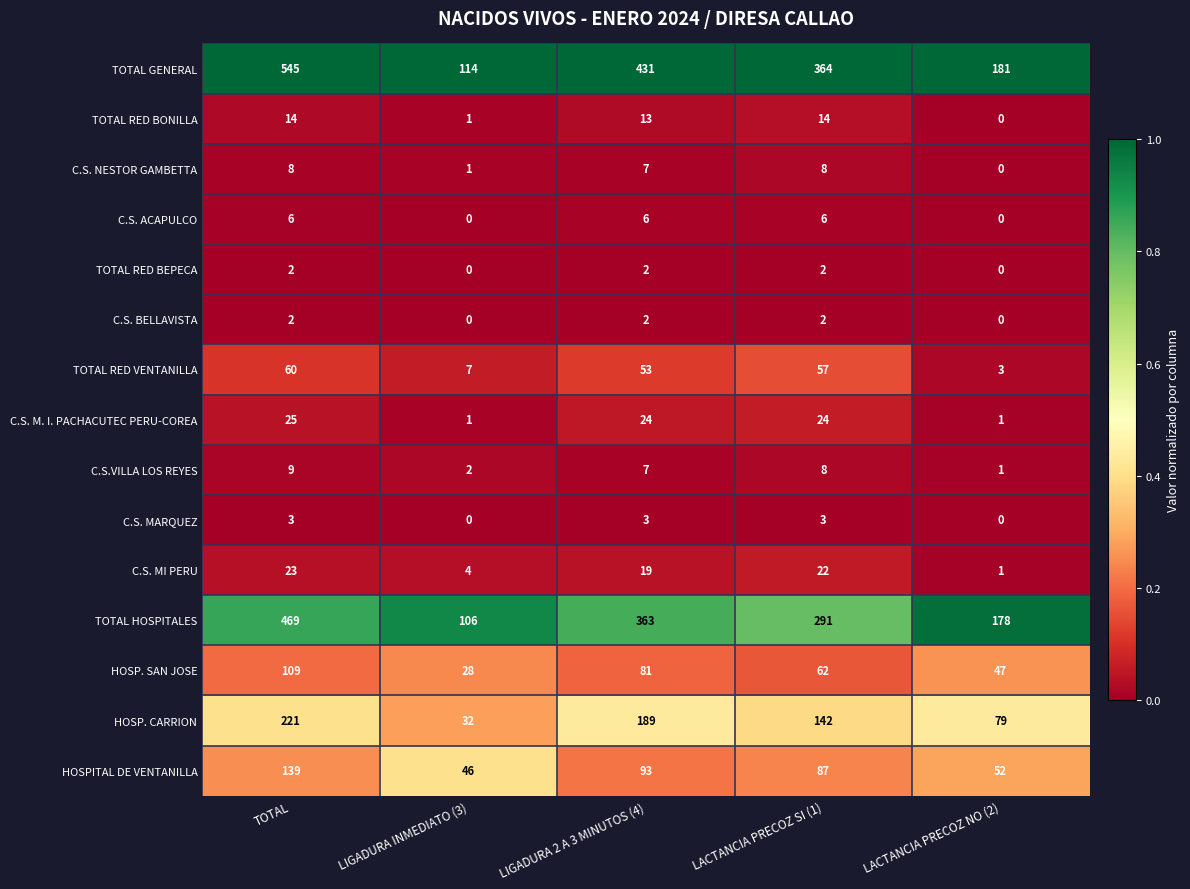

Which category has the lowest value in the C.S. MI PERU series?

LACTANCIA PRECOZ NO (2)